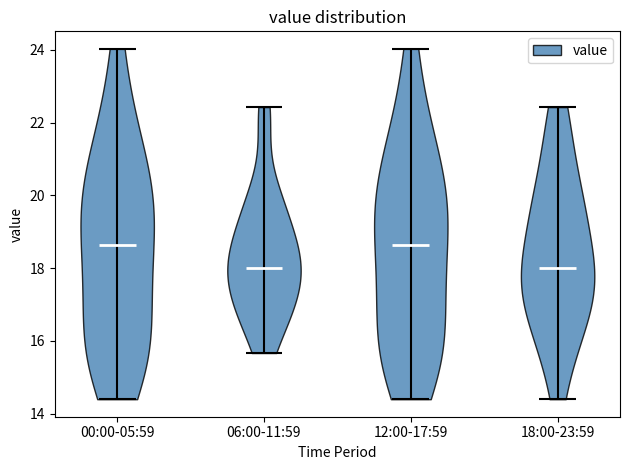

What is the lowest point the violin for 06:00-11:59 reaches on the y-axis? The values are not printed on the chart, so give them approximately, as read against the axis.

15.6